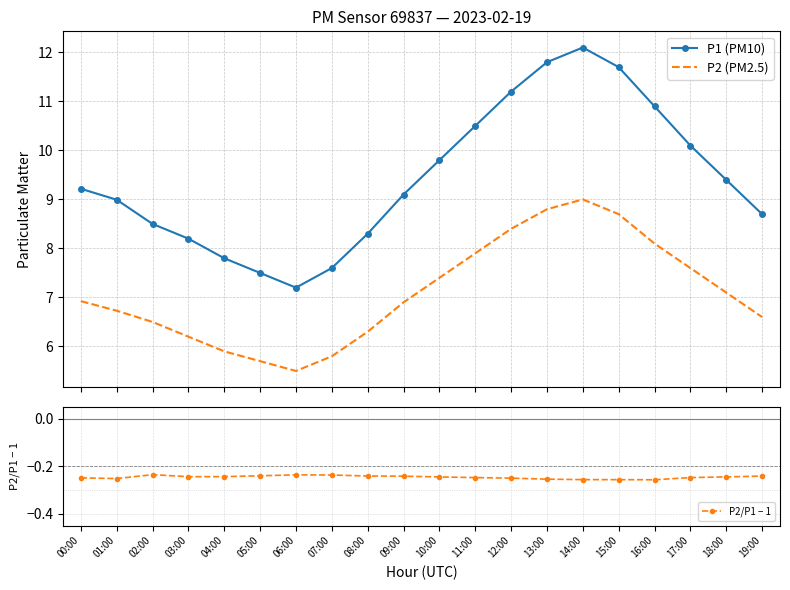

Is it true that P2/P1 − 1 equals -0.4 at 00:00?

False